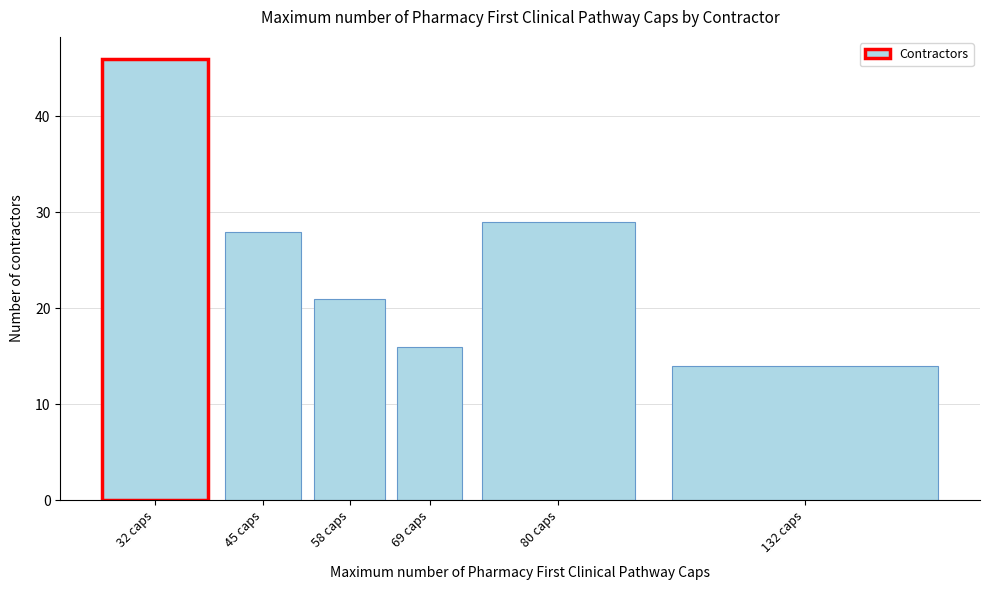

Reading right to left, what are all the values shown in this chart?

132 caps=14	80 caps=29	69 caps=16	58 caps=21	45 caps=28	32 caps=46